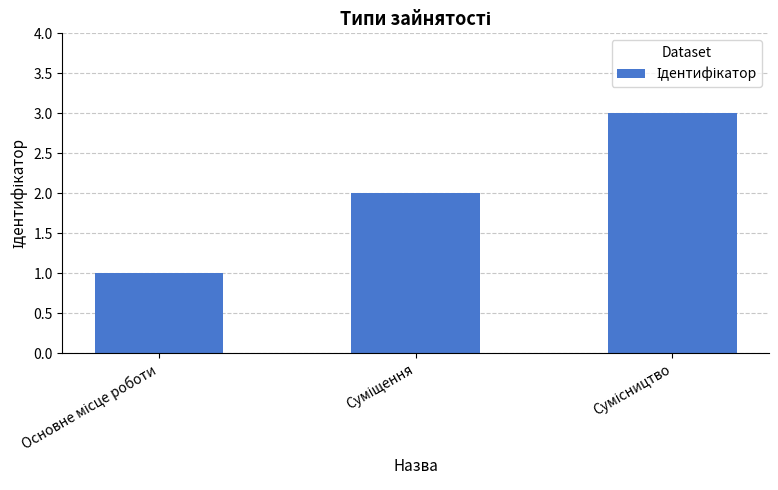

Does the chart contain any negative values?

No